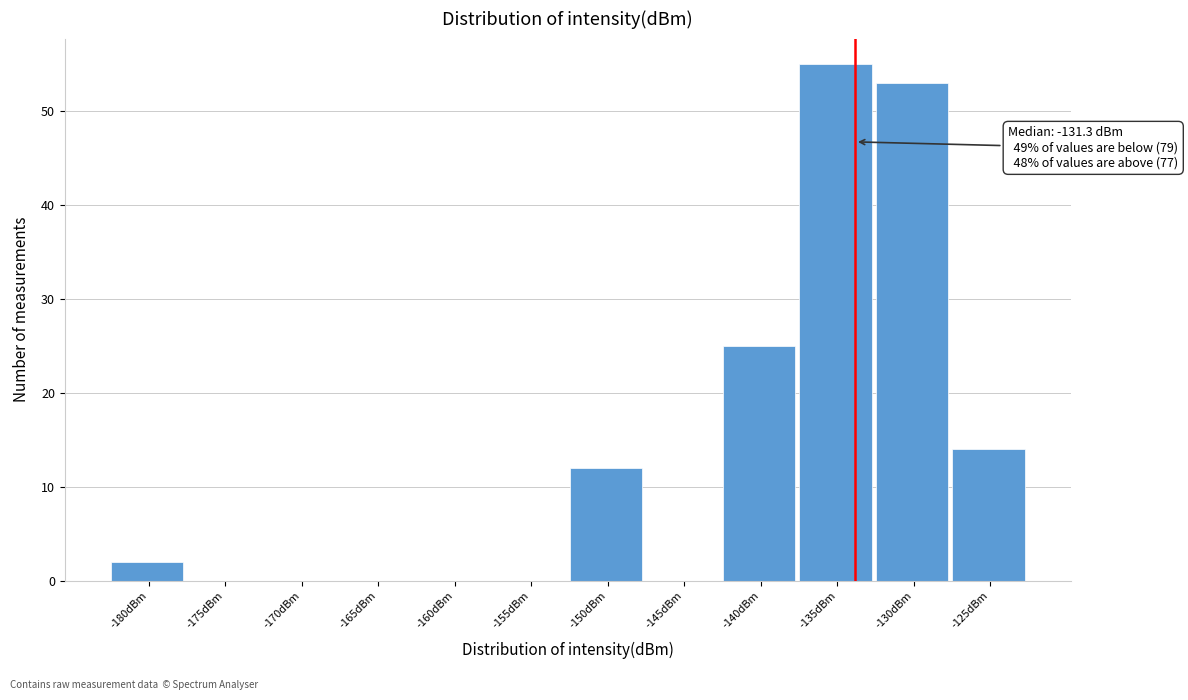

Reading left to right, what are all the values shown in this chart?

-180dBm=2	-175dBm=0	-170dBm=0	-165dBm=0	-160dBm=0	-155dBm=0	-150dBm=12	-145dBm=0	-140dBm=25	-135dBm=55	-130dBm=53	-125dBm=14